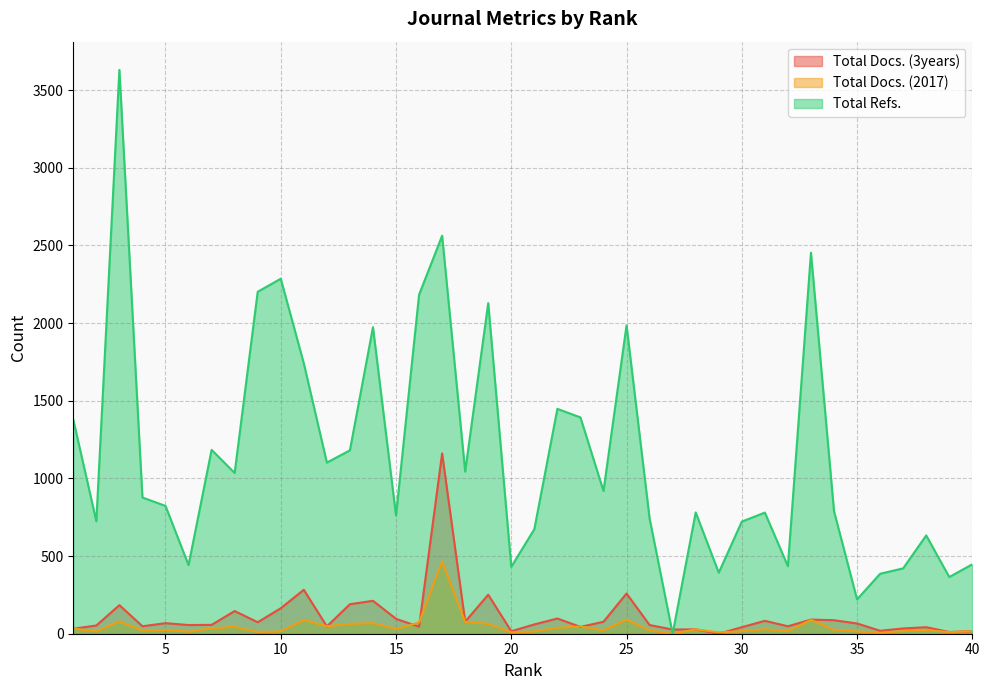

What is the maximum value for Total Refs.?

3631